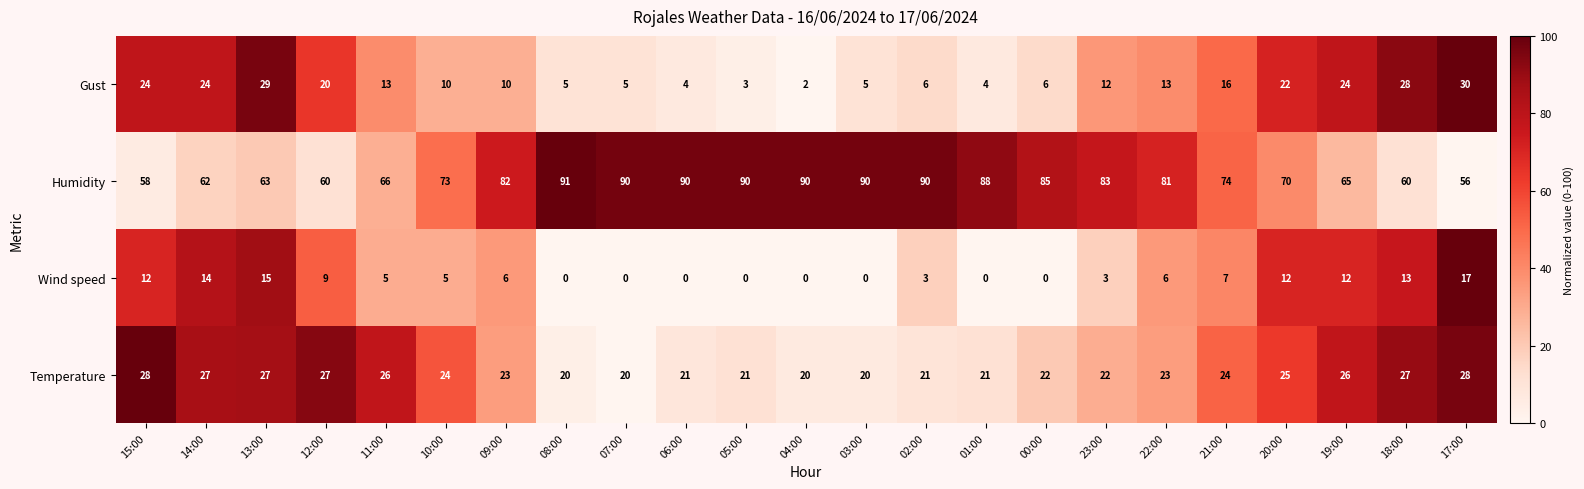

Which series has the largest total across all categories?

Humidity